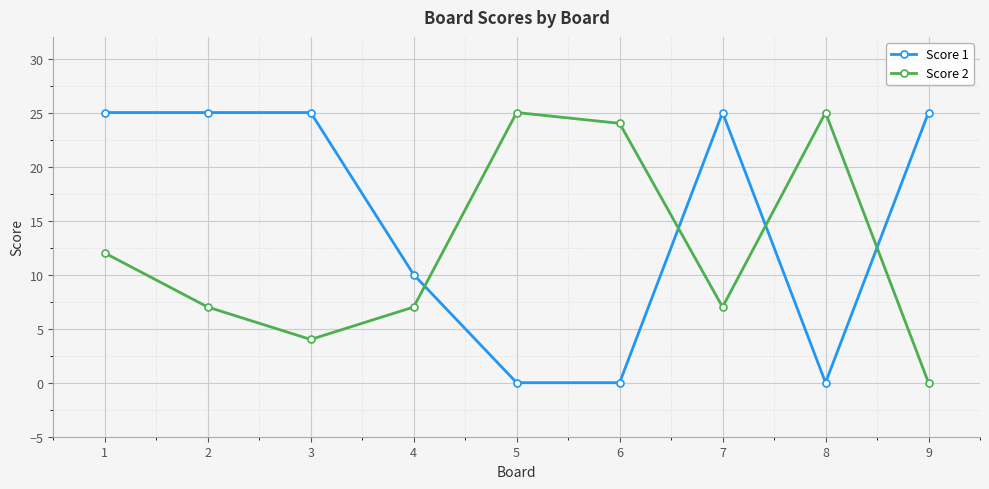

How many intersections are there between Score 2 and Score 1?

4